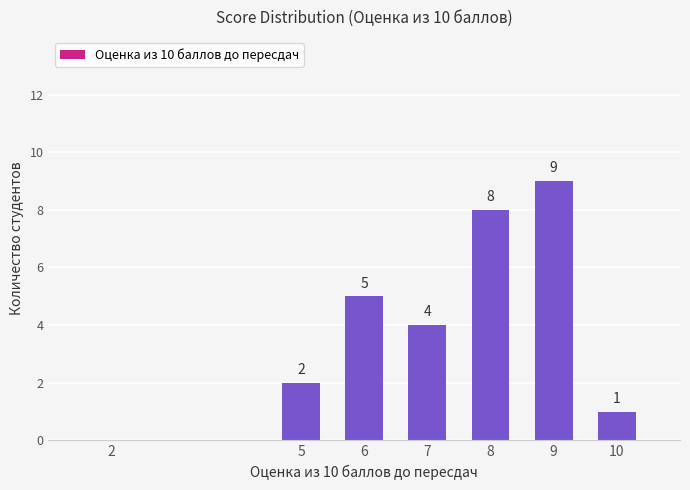

Reading left to right, transcribe all the data shown in this chart.

0	2	5	4	8	9	1